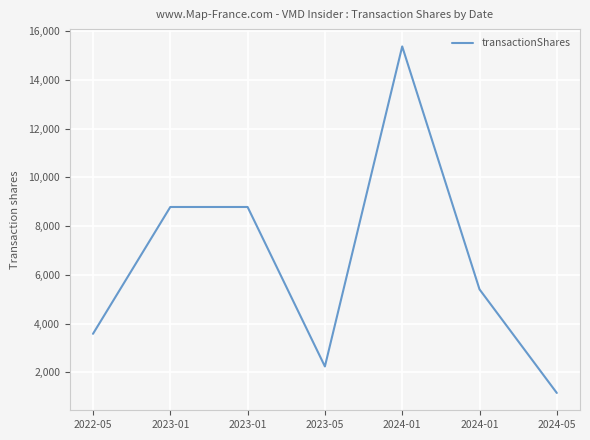

Which category has the highest value across all series?

2024-01